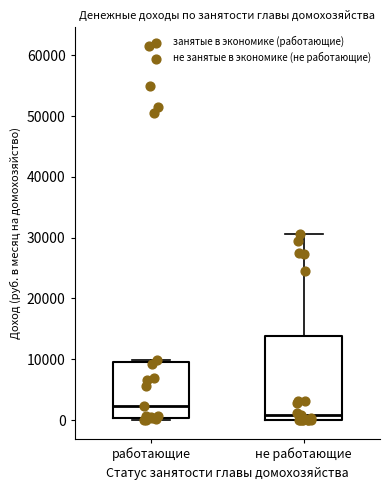

Reading left to right, transcribe this box plot: for each box, give where its median line is, the range the box spans, and where its two whiskers end, as read against the y-axis. The values are not printed on the chart, so give them approximately, as read against the axis.

работающие: median 2000, box 0 to 10000, whiskers 0 (just below the box's lower edge) to 10000 (just above the box's upper edge)
не работающие: median 1000, box 0 to 14000, whiskers 0 to 31000